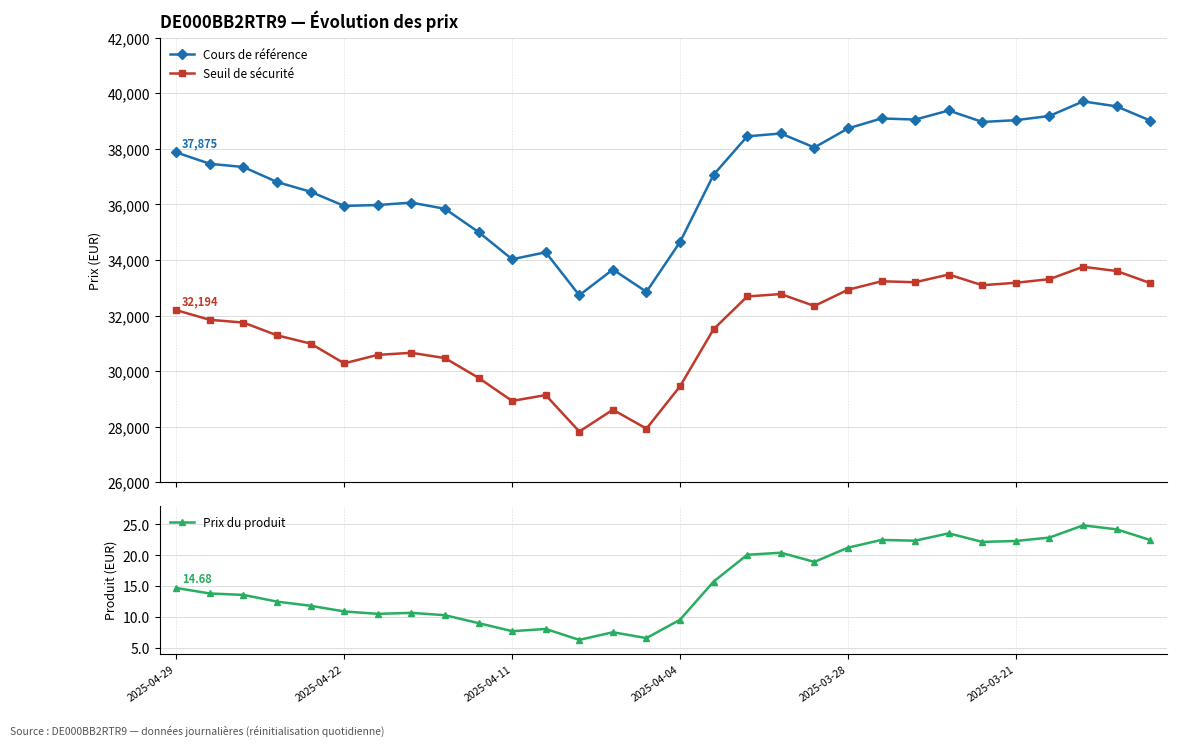

How many data points in Cours de référence are above 37465?

15